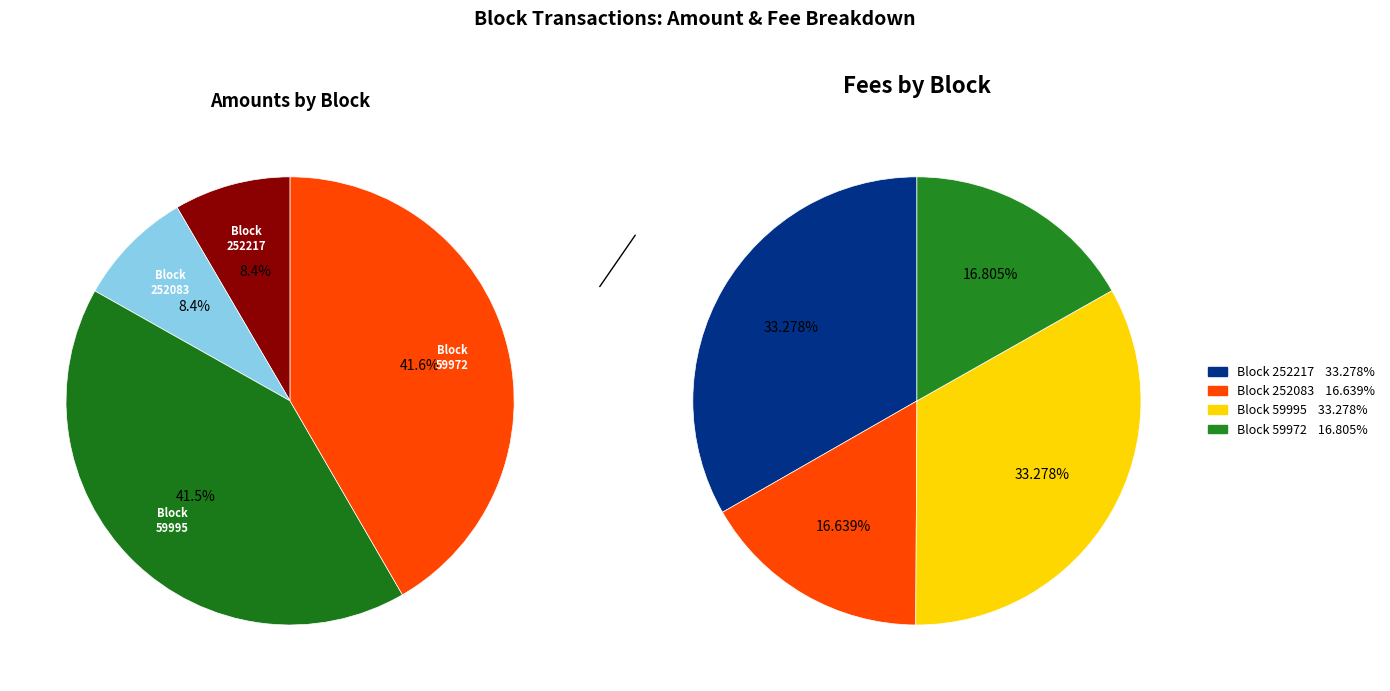

Is it true that 59995 is 1% of the pie?

False